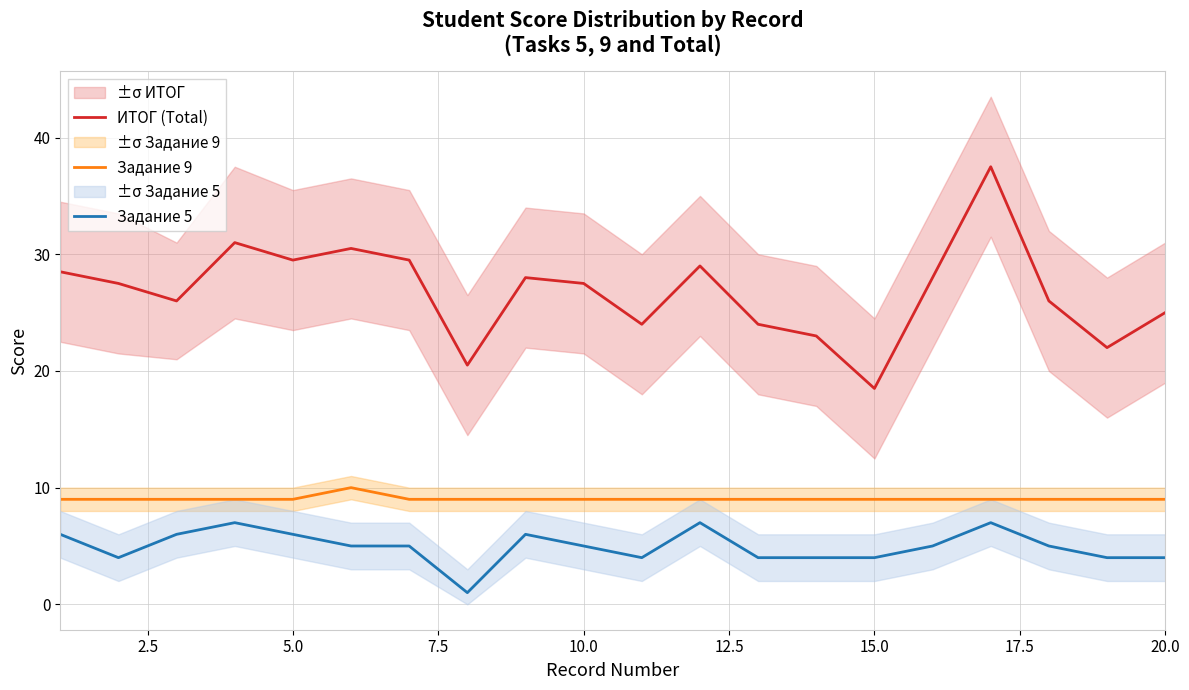

Reading left to right, list all the values displayed in this chart.

ИТОГ (Total): 28.5	27.5	26.0	31.0	29.5	30.5	29.5	20.5	28.0	27.5	24.0	29.0	24.0	23.0	18.5	28.0	37.5	26.0	22.0	25.0
Задание 9: 9.0	9.0	9.0	9.0	9.0	10.0	9.0	9.0	9.0	9.0	9.0	9.0	9.0	9.0	9.0	9.0	9.0	9.0	9.0	9.0
Задание 5: 6.0	4.0	6.0	7.0	6.0	5.0	5.0	1.0	6.0	5.0	4.0	7.0	4.0	4.0	4.0	5.0	7.0	5.0	4.0	4.0